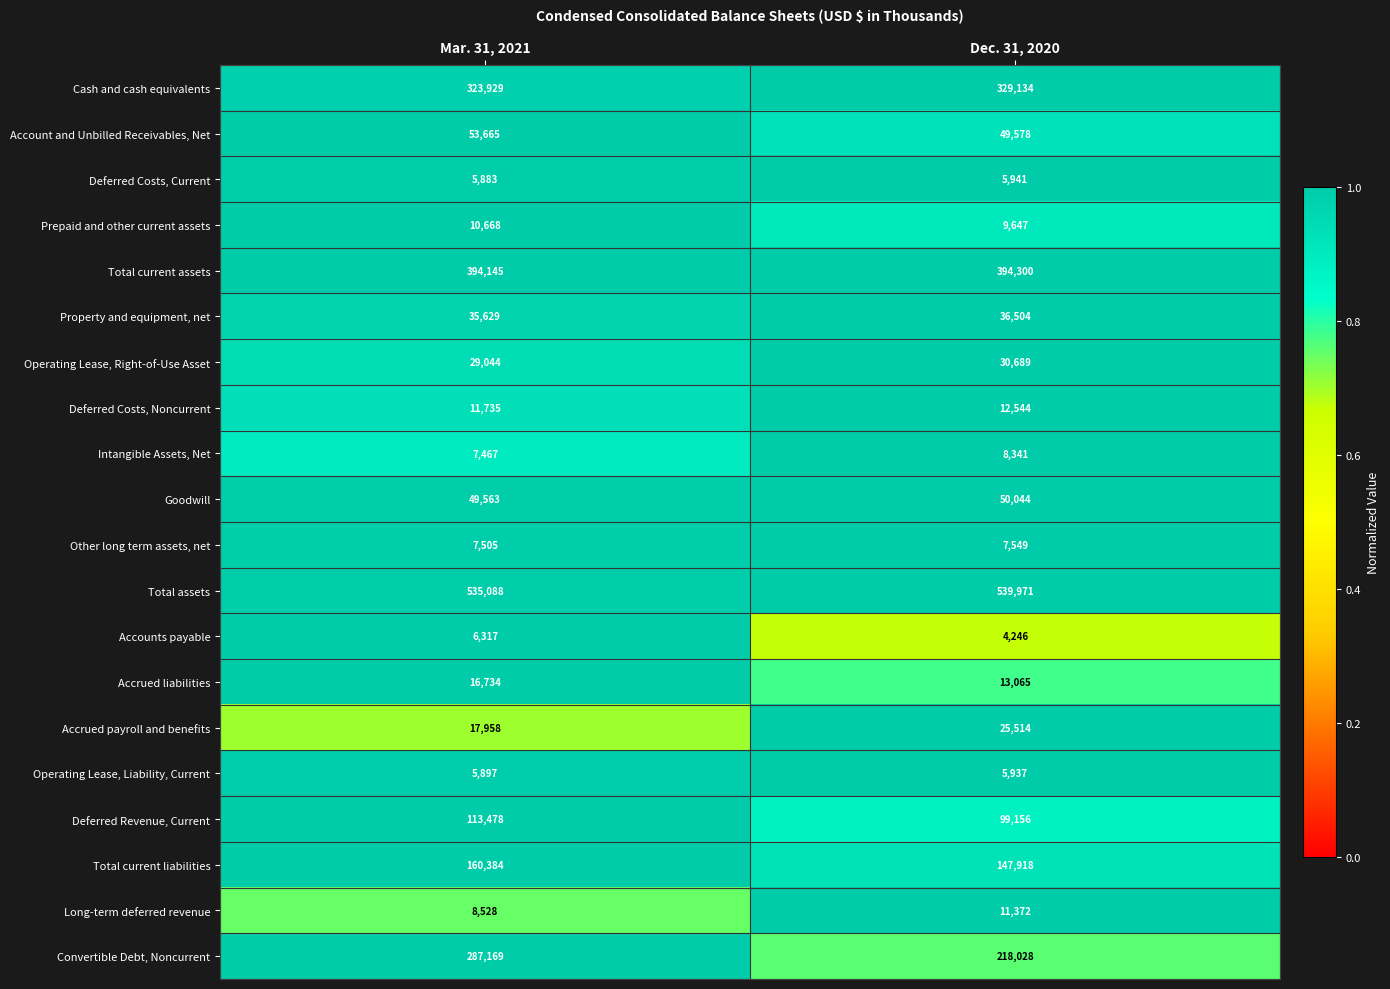

Where is Other long term assets, net nearest to the value 7527?

Mar. 31, 2021